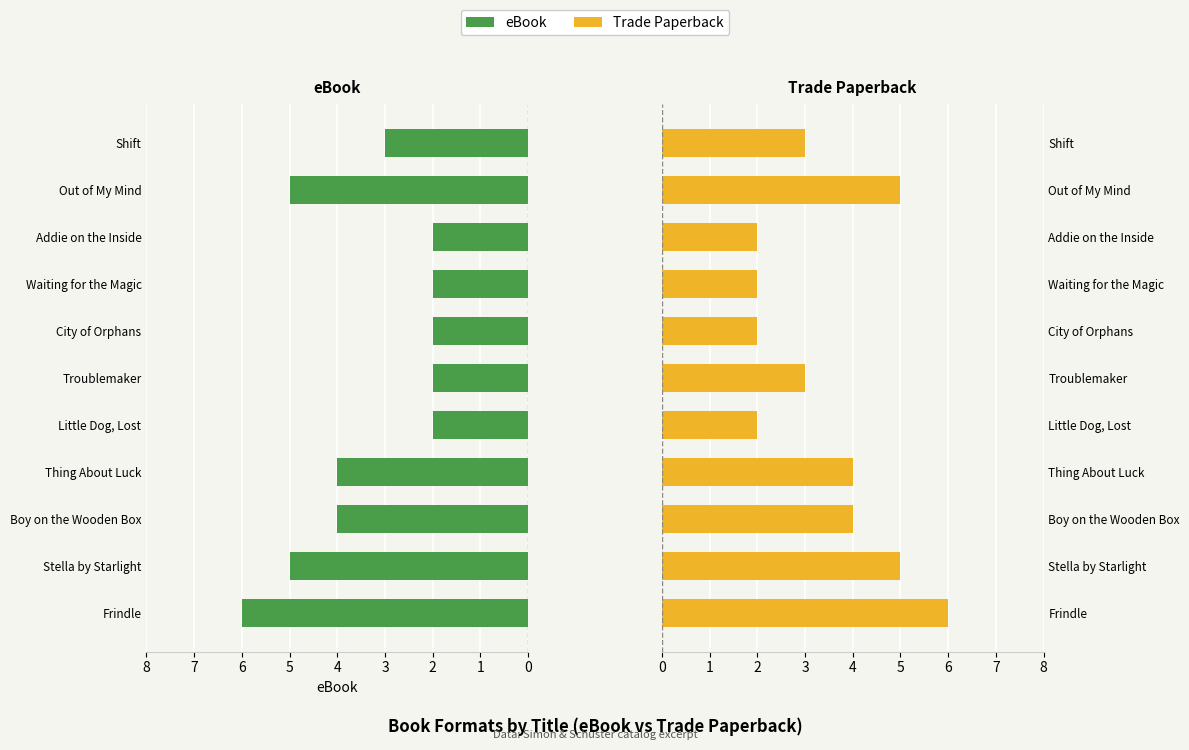

Between Little Dog, Lost and Troublemaker, which is larger?

Little Dog, Lost